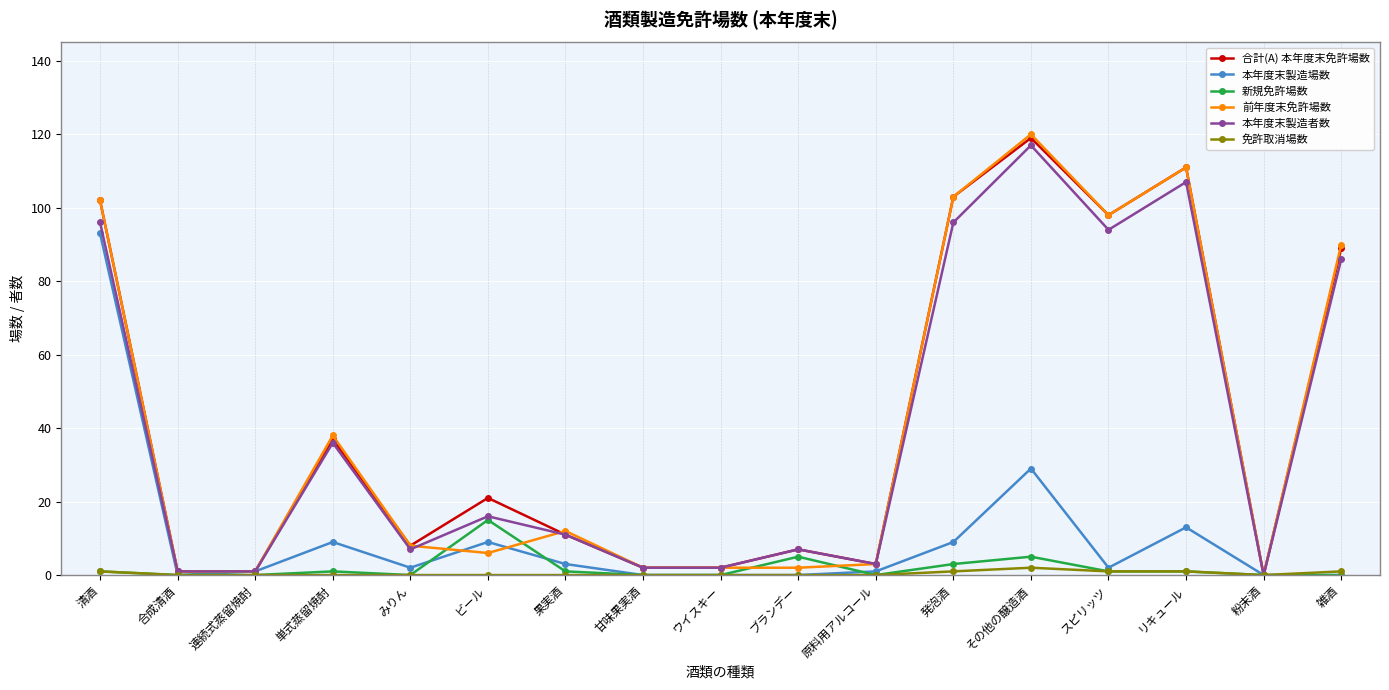

Count the number of data series in this chart.

6